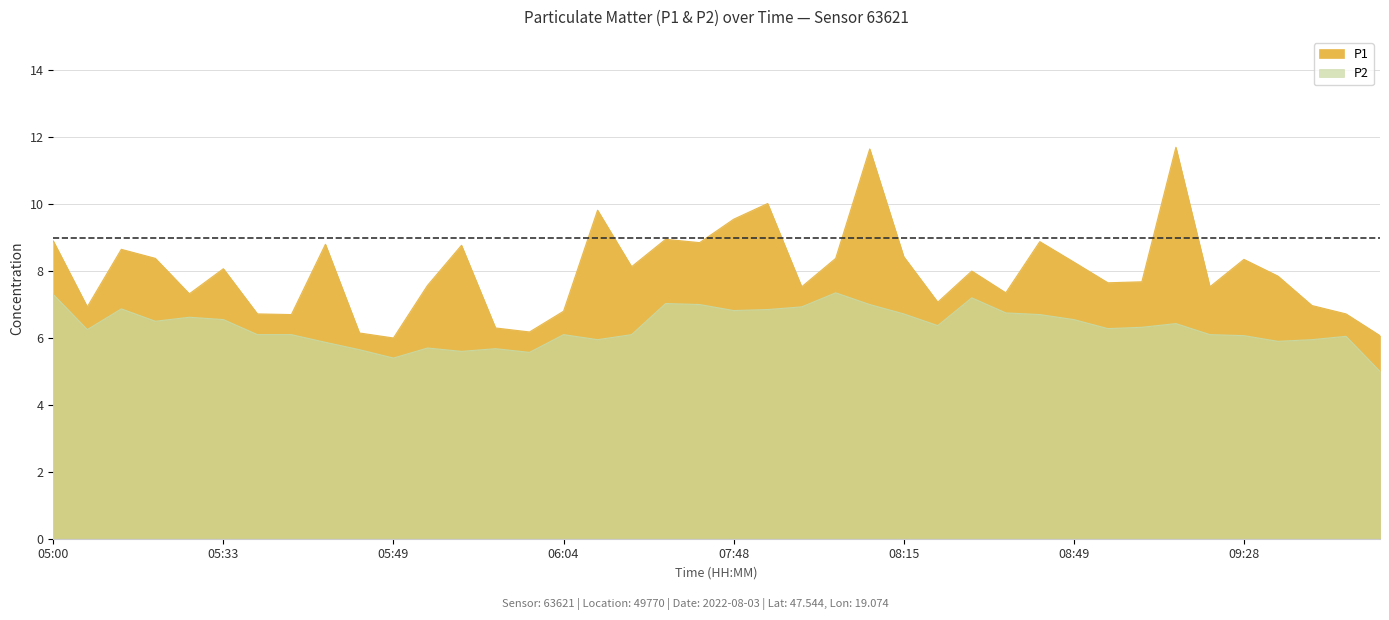

Is the value of P2 at 08:12 greater than the value of P1 at 09:35?

Yes